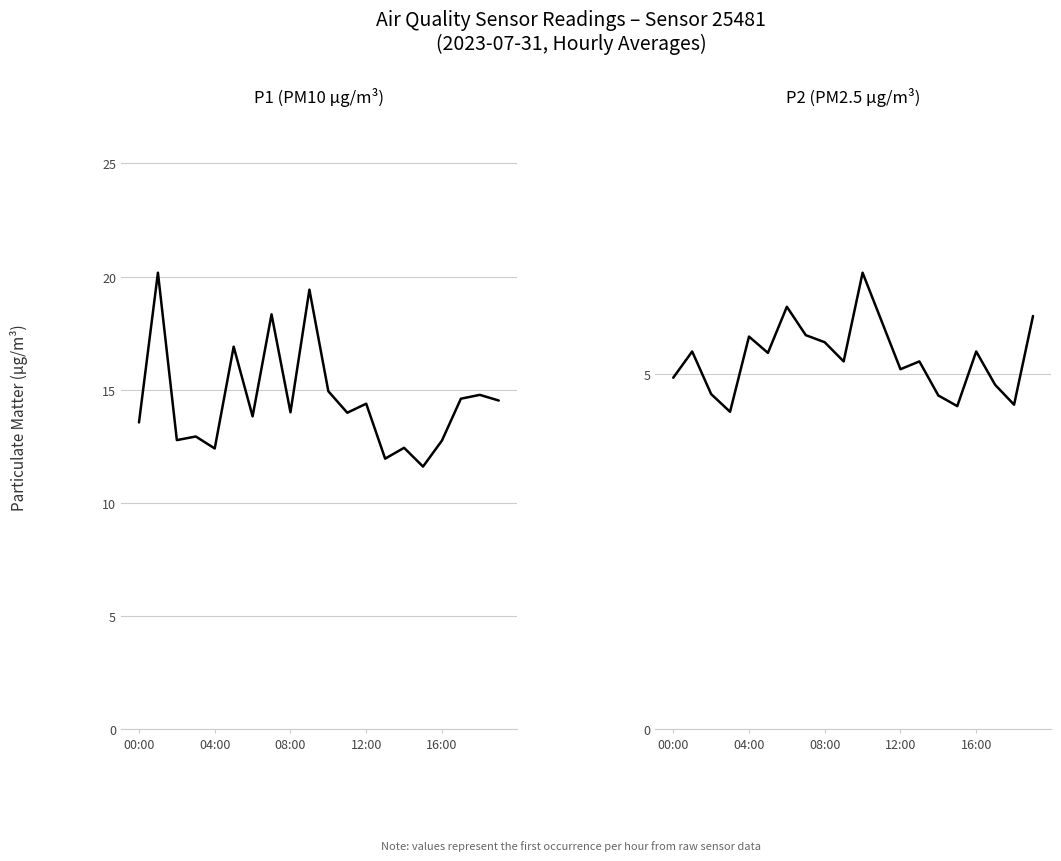

What is the minimum value for P1 (PM10 µg/m³)?

11.6